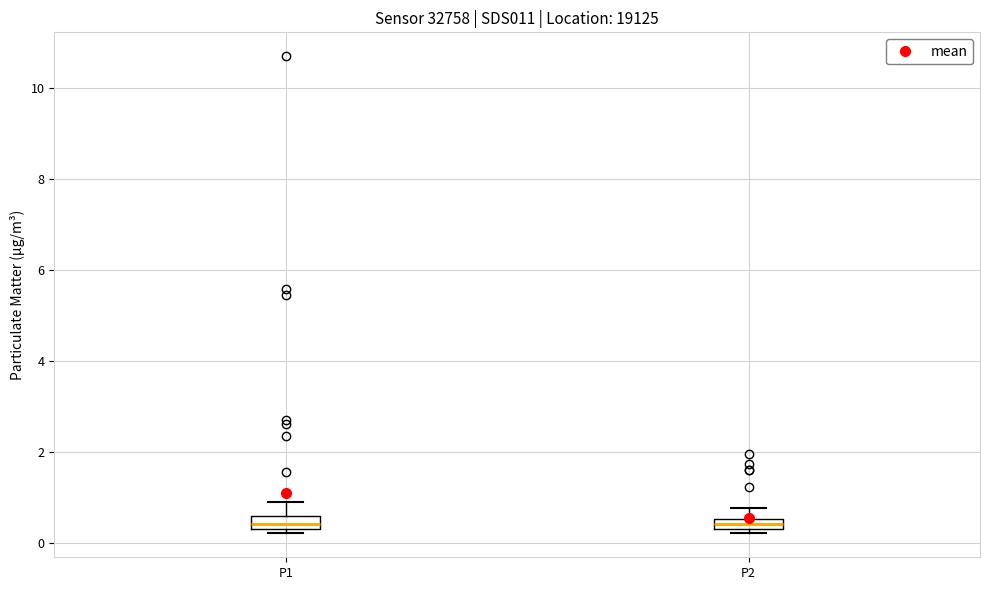

Where is the lower edge of the box for P2 on the y-axis? The values are not printed on the chart, so give them approximately, as read against the axis.

0.4